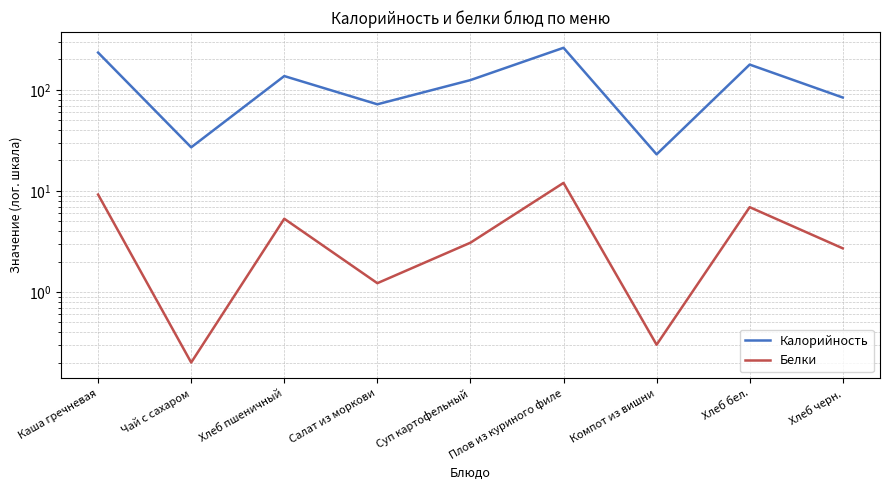

Which has a higher value, Плов из куриного филе or Хлеб бел.?

Плов из куриного филе